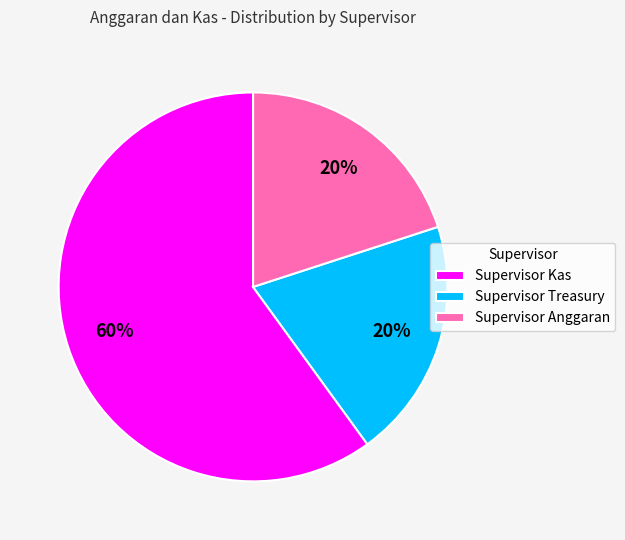

What is the ratio of the value at Supervisor Kas to the value at Supervisor Treasury?

3.0